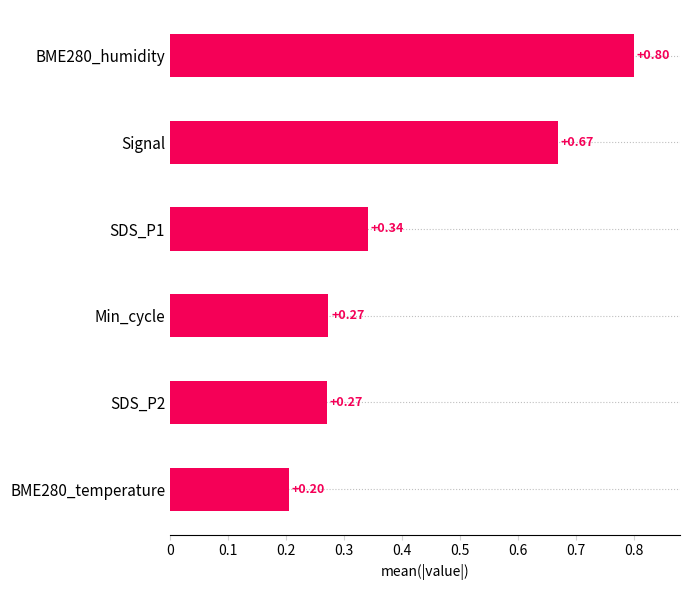

What is the difference between the maximum and second lowest values?

0.5